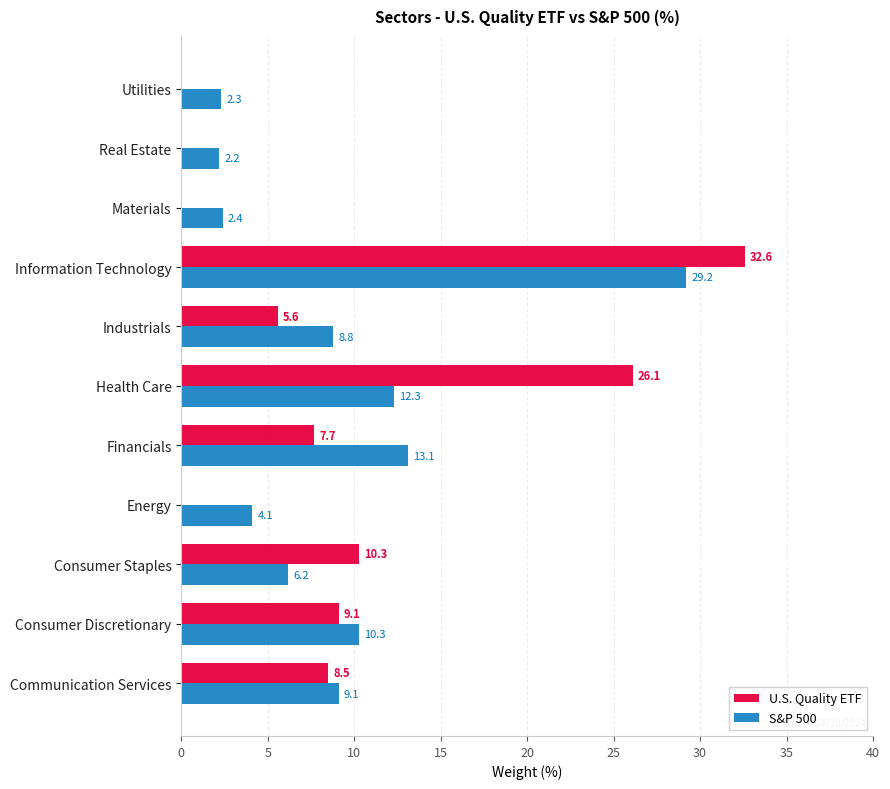

What is the maximum value for U.S. Quality ETF?

32.6